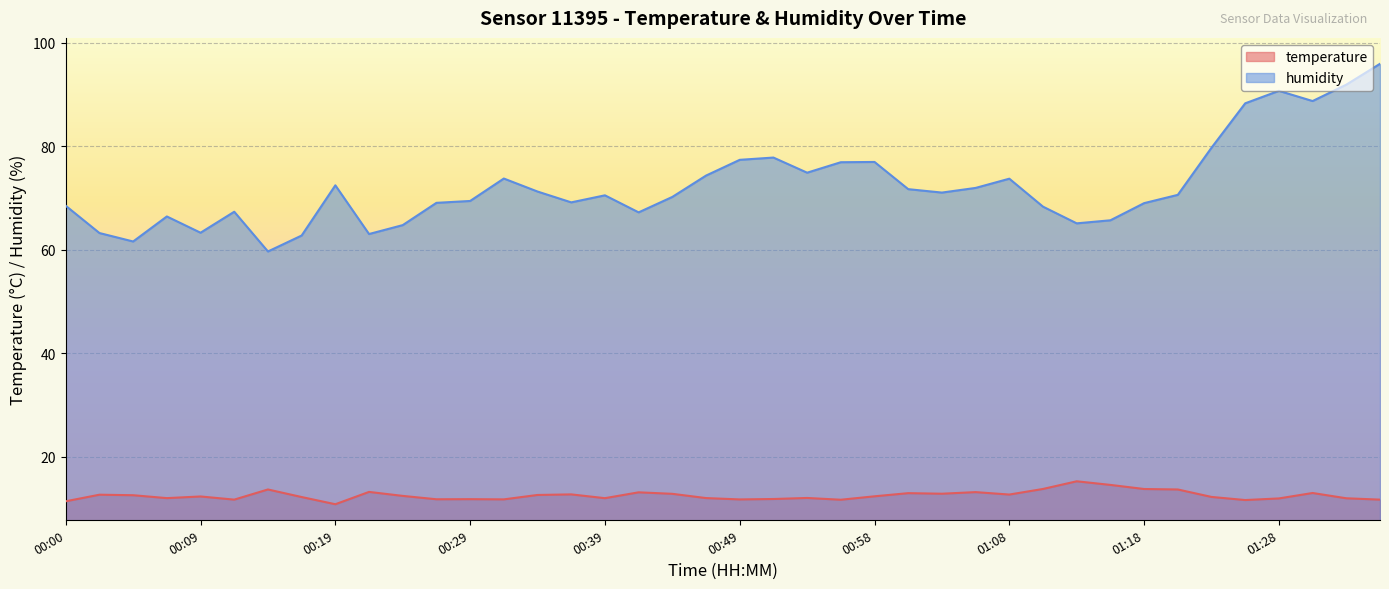

Where is temperature nearest to the value 13?

01:01